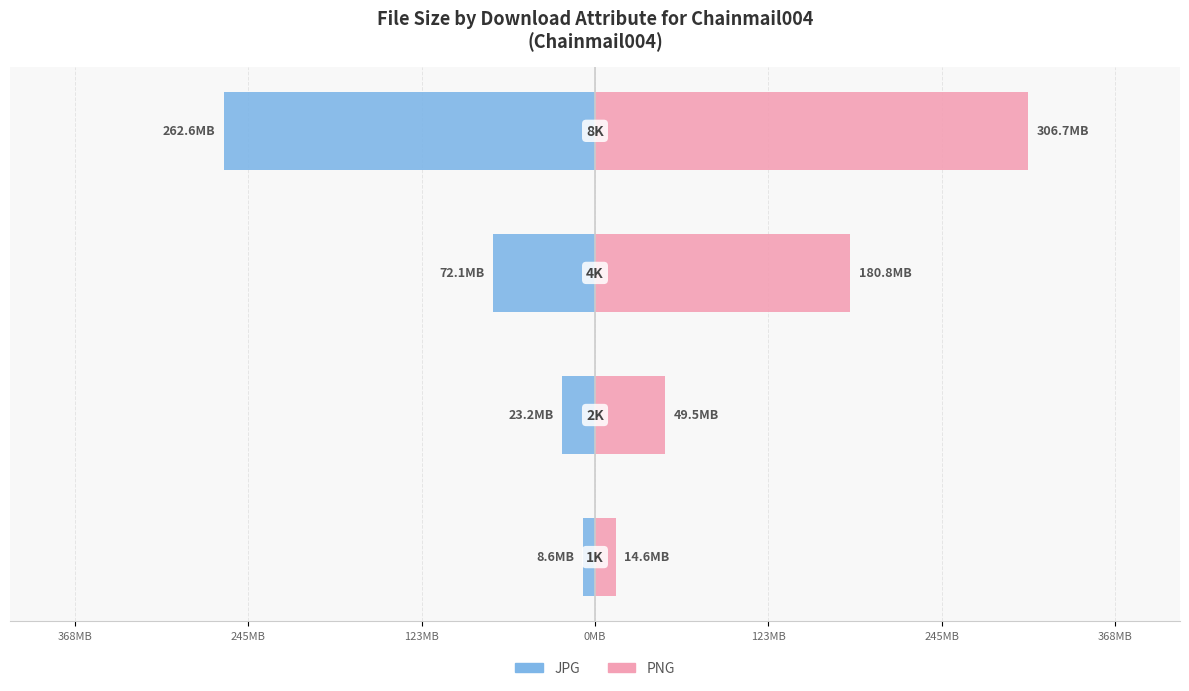

What is the average value of the PNG series?

137.9